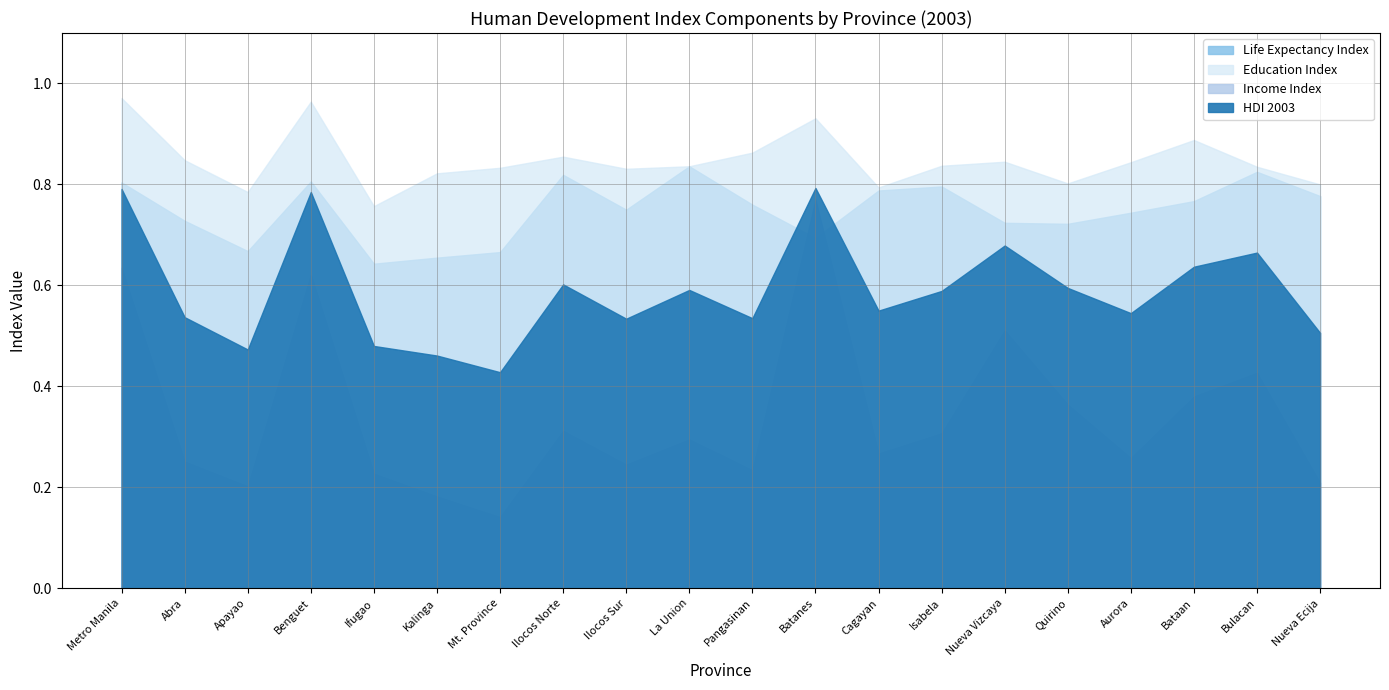

How many lines are shown in the chart?

4